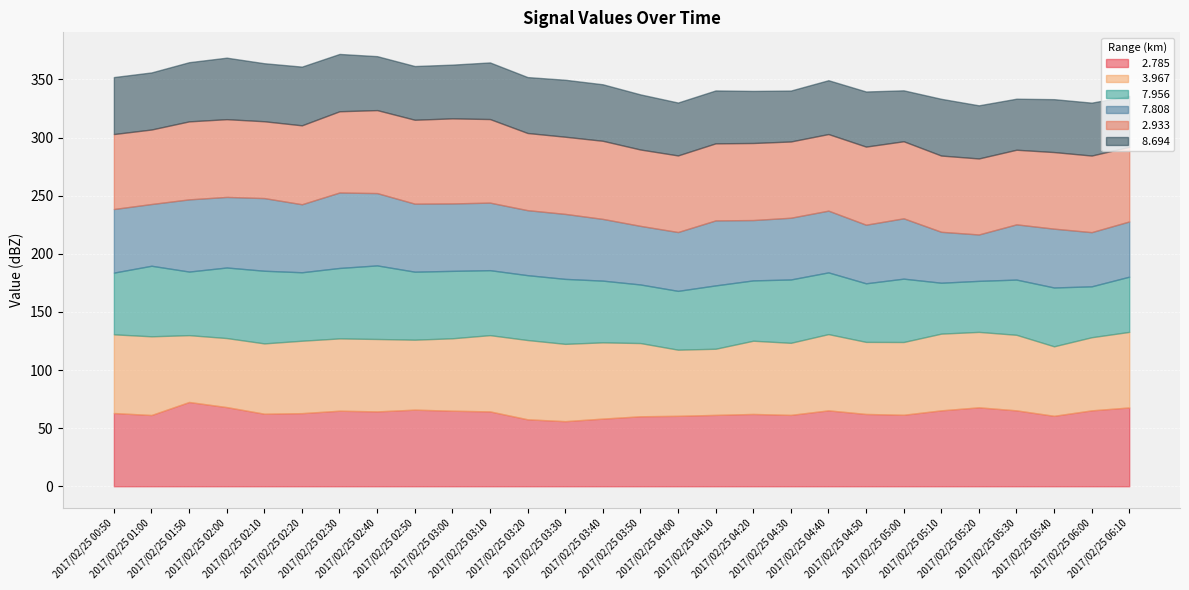

At which label does   7.956 first exceed 54?

2017/02/25 01:00